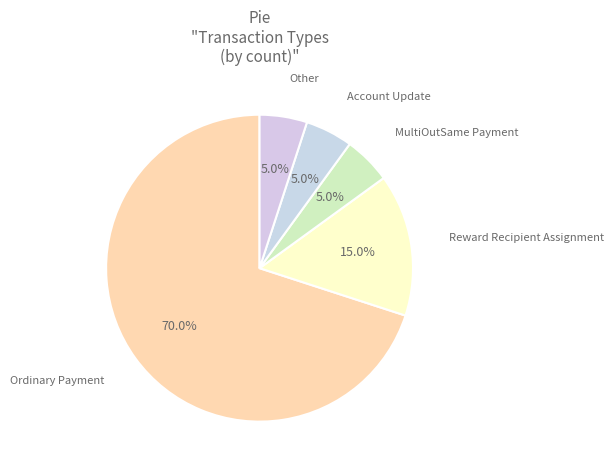

To the nearest percent, what percentage of the pie is MultiOutSame Payment?

5%